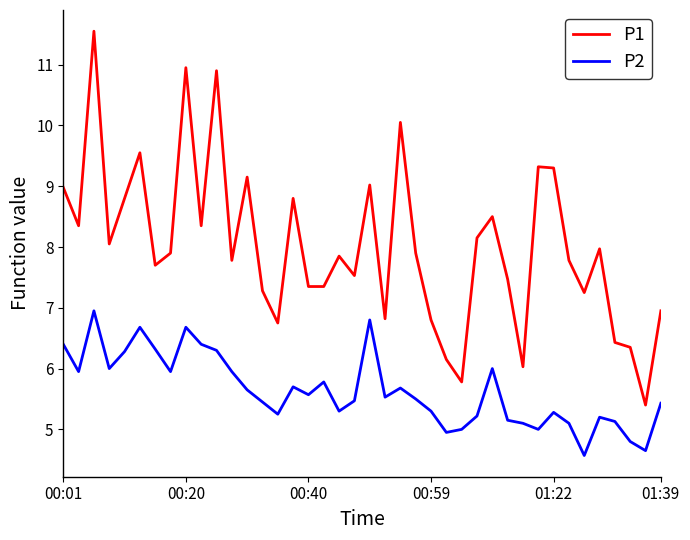

True or false: P2 and P1 cross at least once.

False